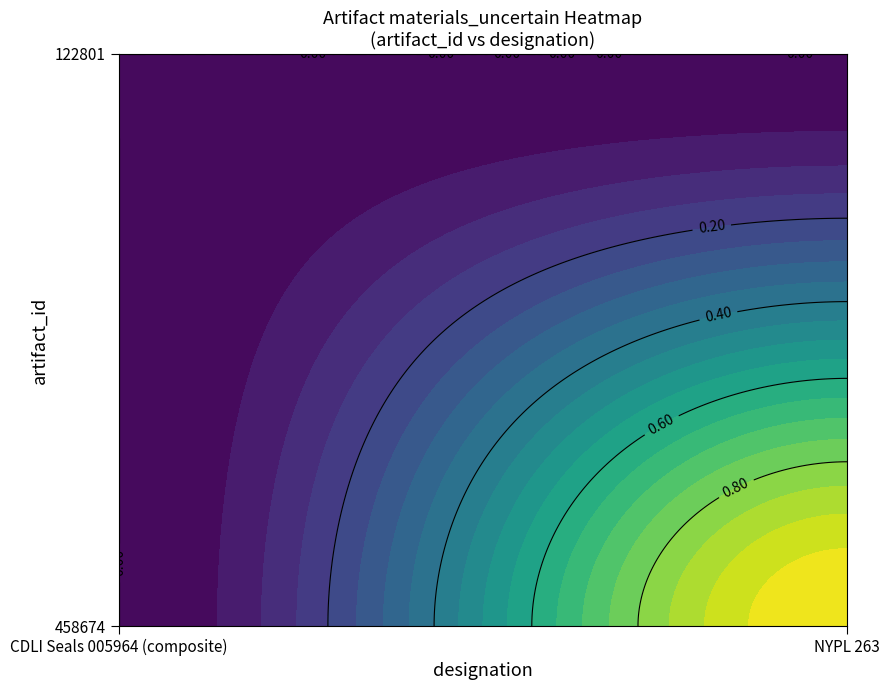

Is the value of 122801 at 0 greater than the value of 458674 at 1?

No